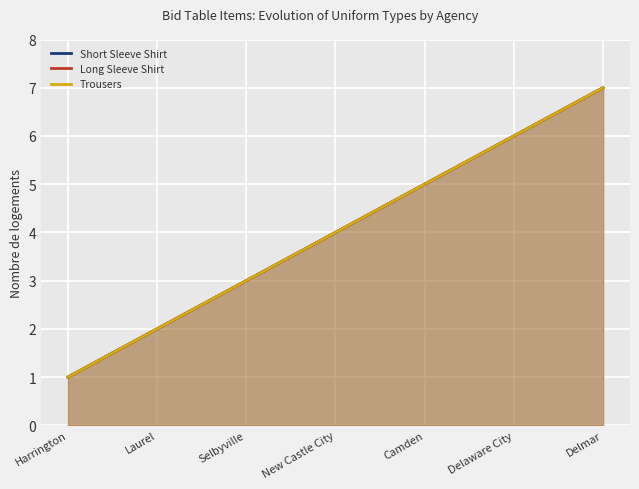

How many lines are shown in the chart?

3